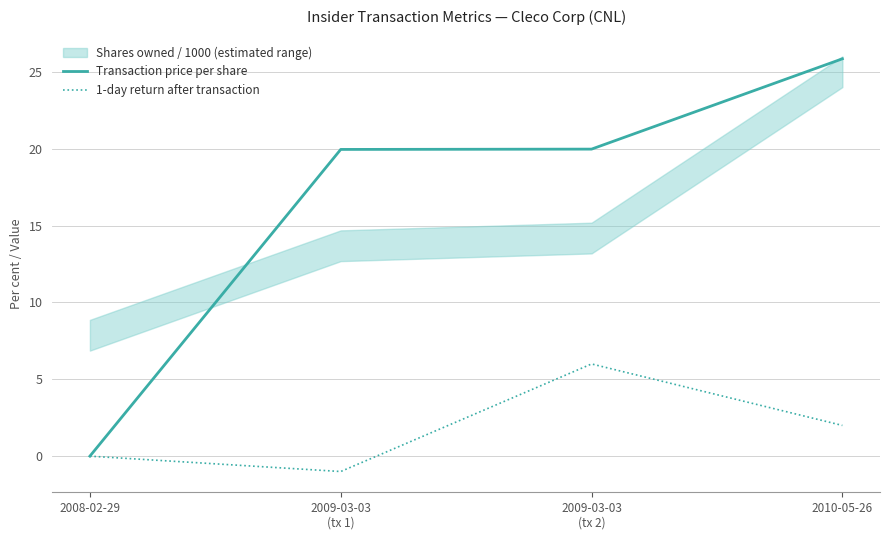

What is the total value across all series at 2009-03-03
(tx 2)?

26.0